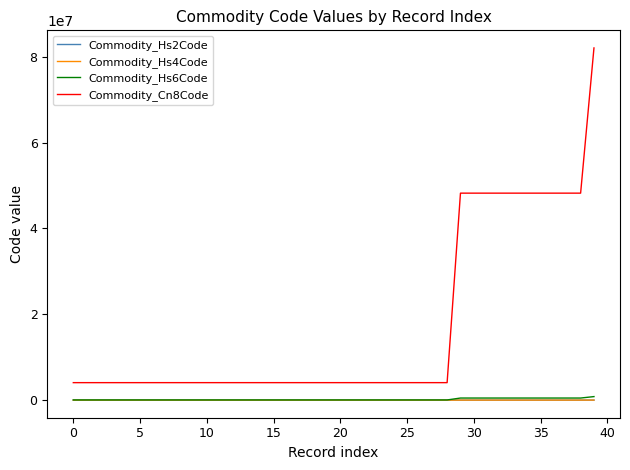

True or false: Commodity_Hs6Code and Commodity_Cn8Code cross at least once.

False